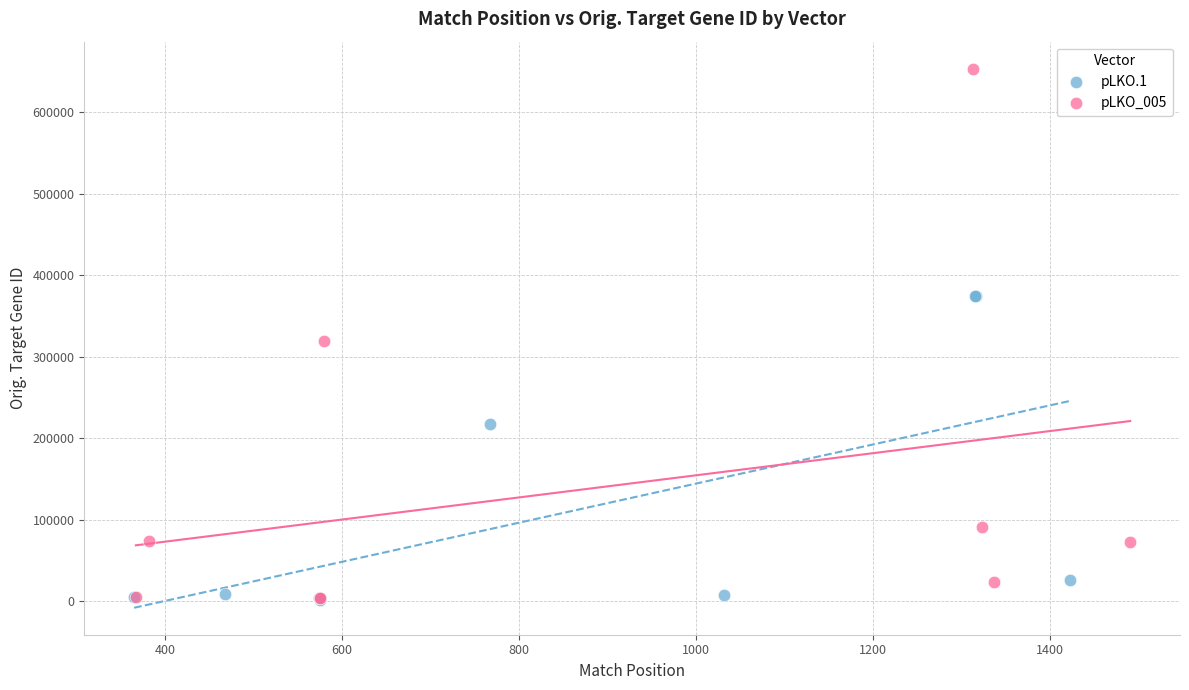

Which series contains the highest Y value?

pLKO_005